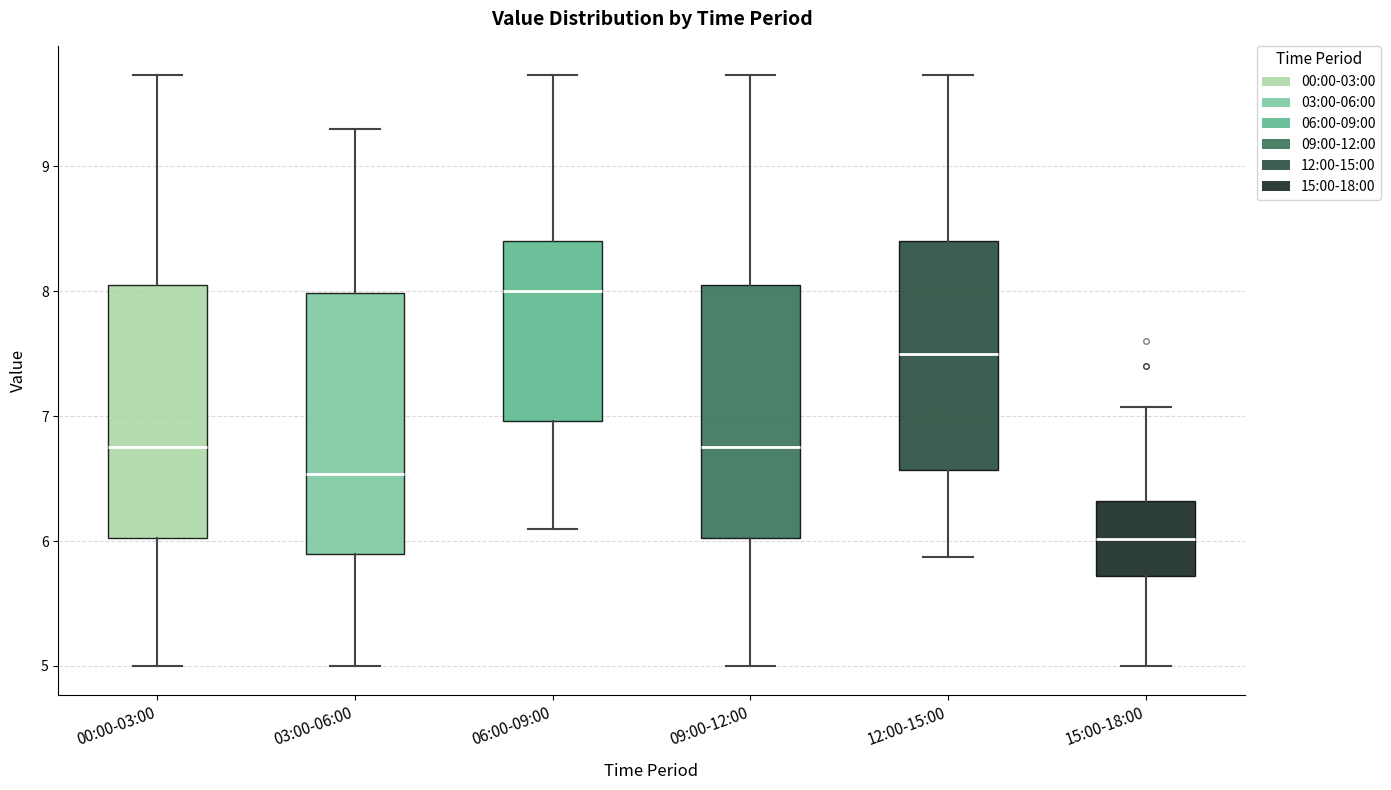

Reading left to right, read every box against the y-axis: the position of its median line, the range the box covers, and the ends of its whiskers. The values are not printed on the chart, so give them approximately, as read against the axis.

00:00-03:00: median 6.8, box 6.0 to 8.0, whiskers 5.0 to 9.7
03:00-06:00: median 6.5, box 5.9 to 8.0, whiskers 5.0 to 9.3
06:00-09:00: median 8.0, box 7.0 to 8.4, whiskers 6.1 to 9.7
09:00-12:00: median 6.8, box 6.0 to 8.0, whiskers 5.0 to 9.7
12:00-15:00: median 7.5, box 6.6 to 8.4, whiskers 5.9 to 9.7
15:00-18:00: median 6.0, box 5.7 to 6.3, whiskers 5.0 to 7.1